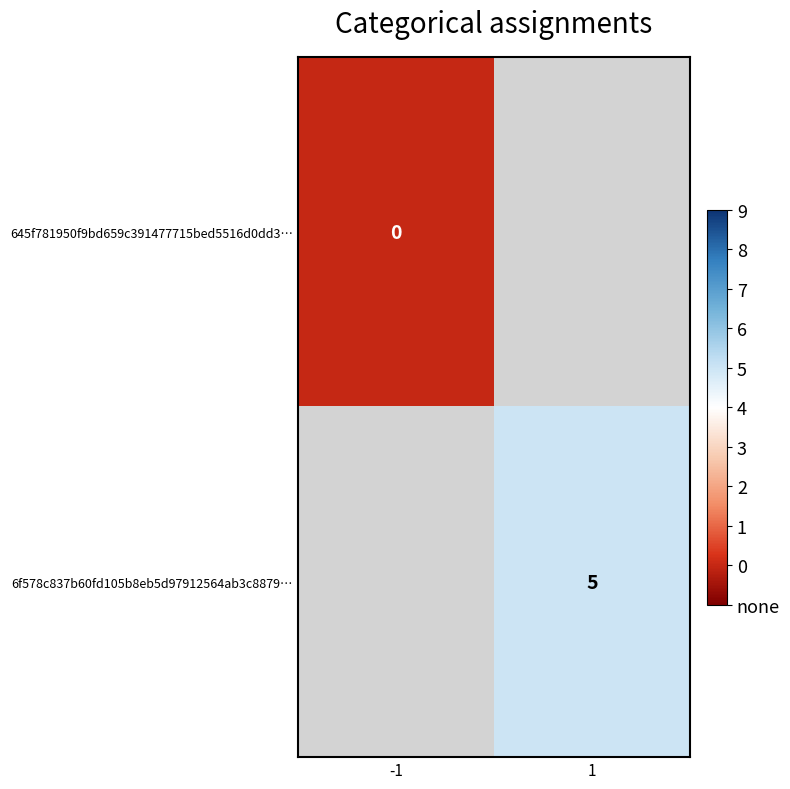

Count the number of categories in the chart.

2